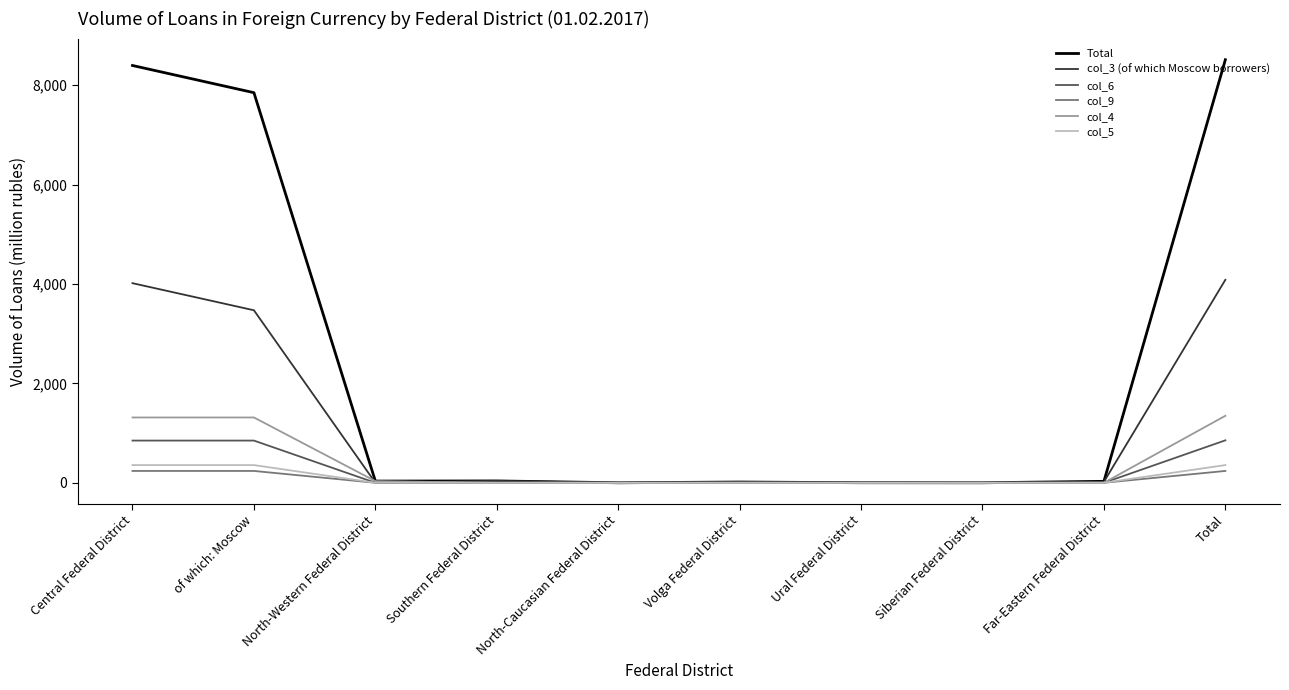

What is the sum of the Total values at Far-Eastern Federal District and Southern Federal District?

66